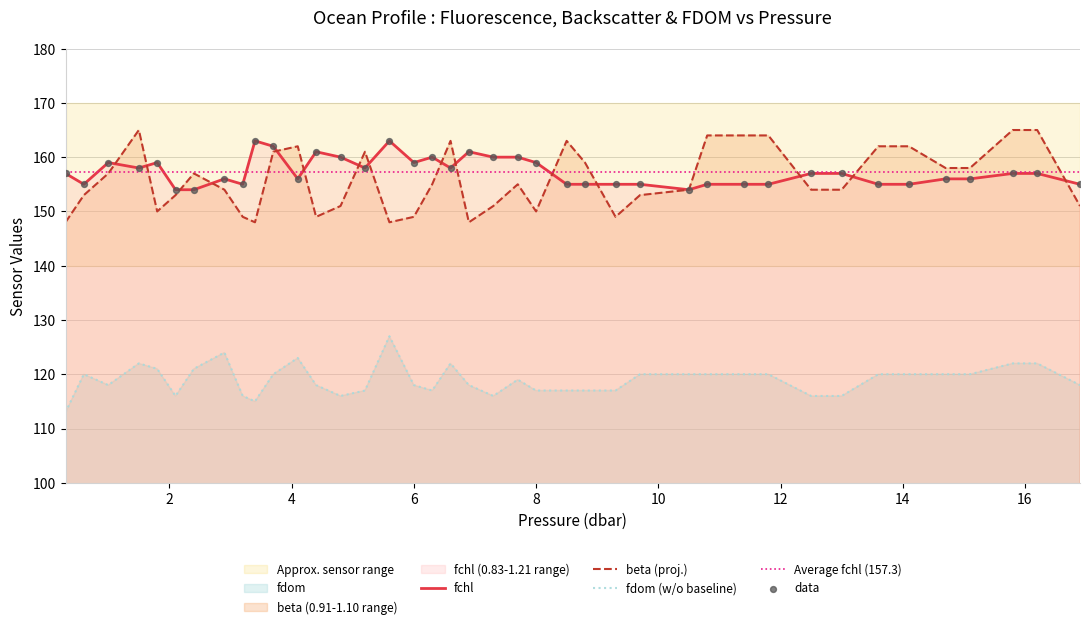

Which series contains the highest Y value?

beta